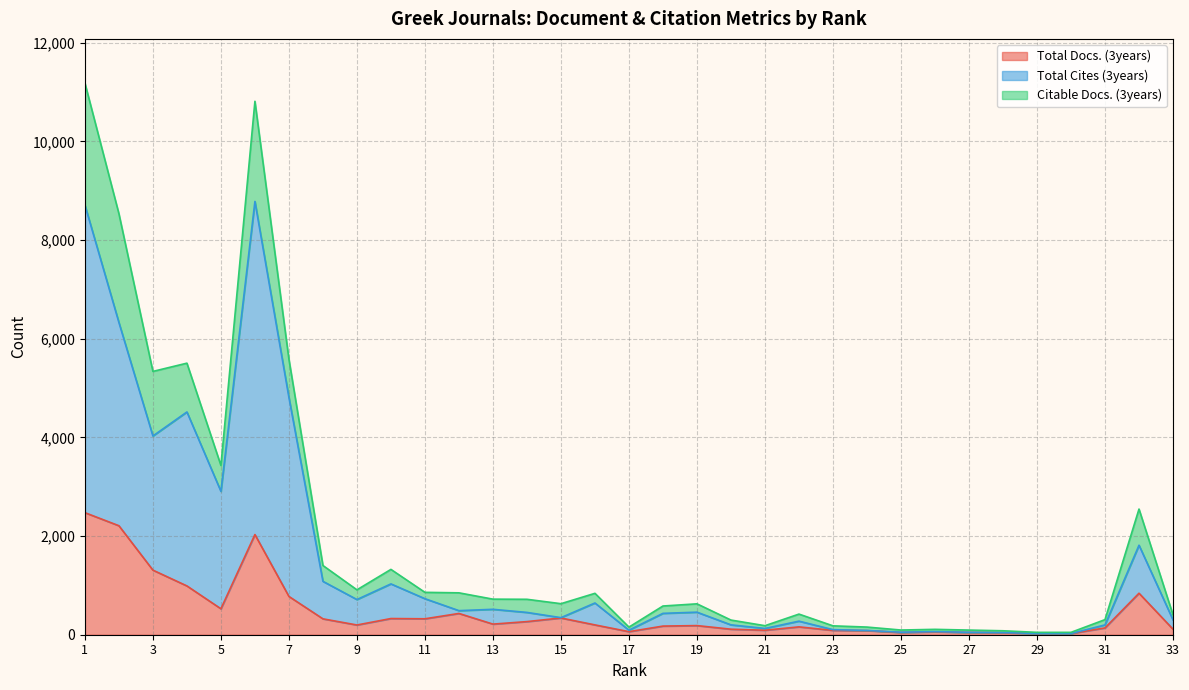

True or false: Total Cites (3years) and Total Docs. (3years) intersect in this chart.

False